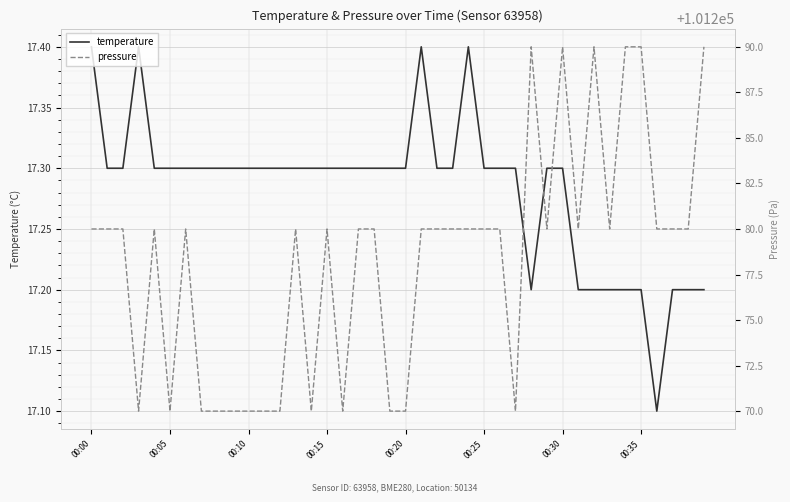

What is the difference between the maximum and second lowest values in the pressure series?

20.0